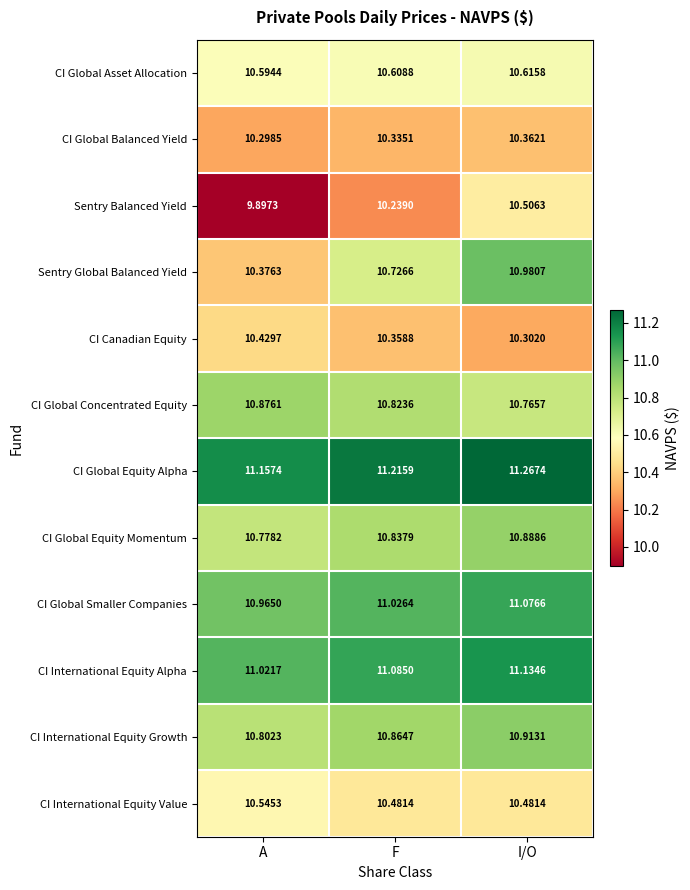

Is the value of CI Global Equity Alpha at F greater than the value of CI International Equity Growth at A?

Yes